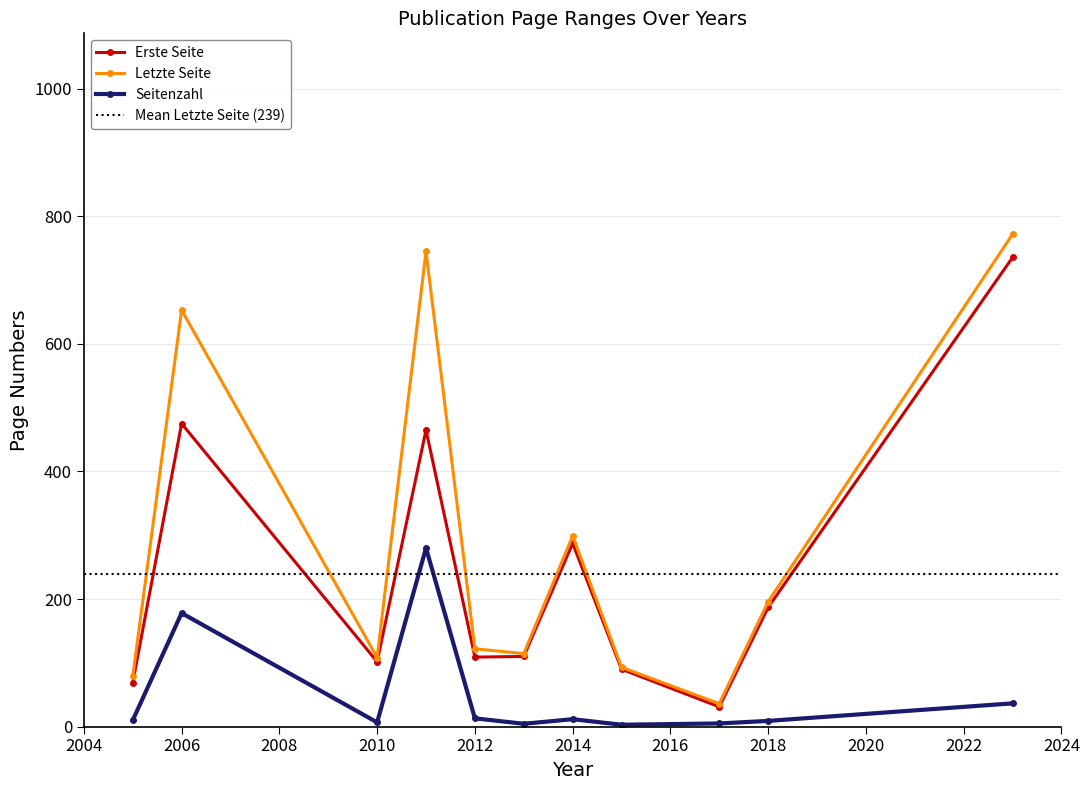

How many lines are shown in the chart?

3